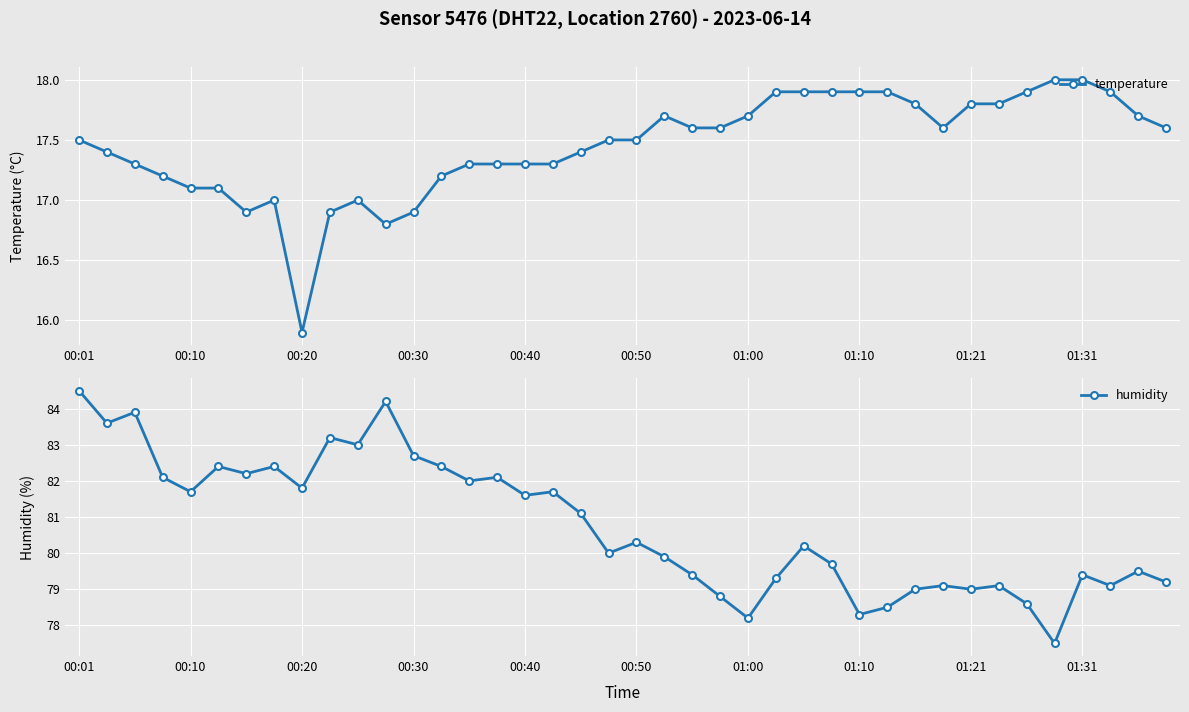

At which label does humidity first exceed 80?

00:01